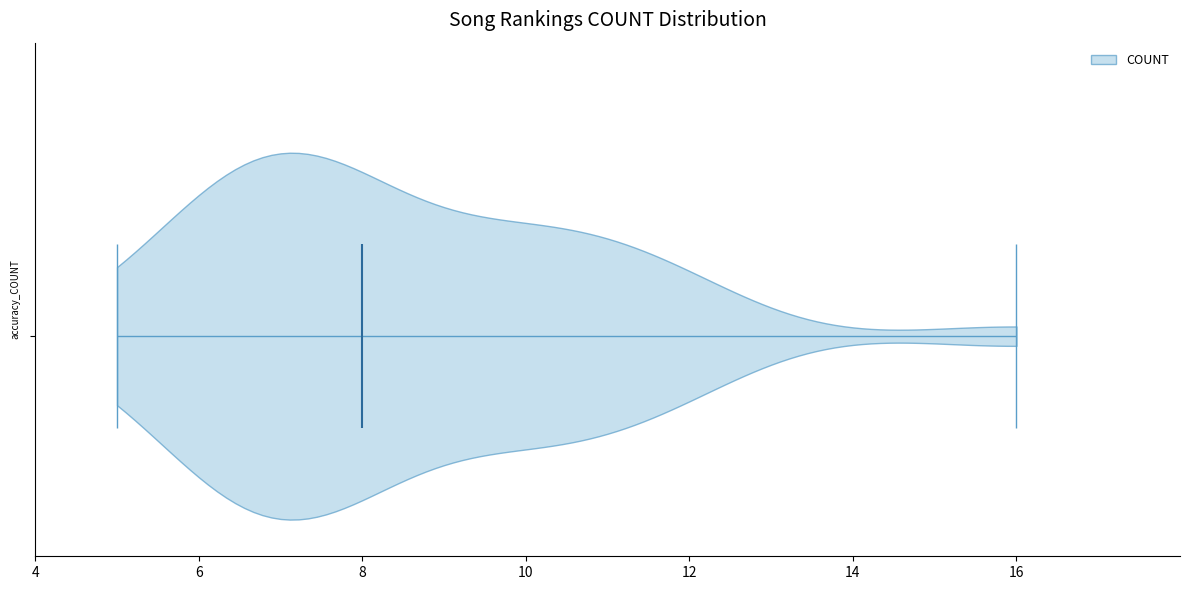

Read this violin plot against the x-axis: where its median line is, and the lowest and highest points the violin reaches. The values are not printed on the chart, so give them approximately, as read against the axis.

median line 8, lowest point 5, highest point 16